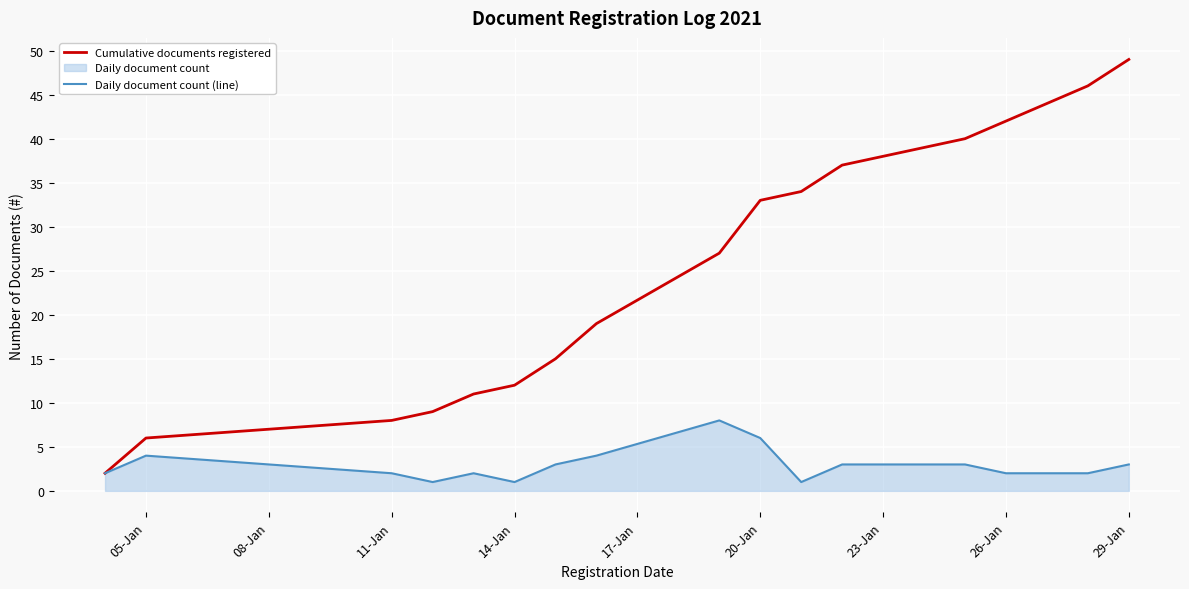

Does the chart display data point markers on the line(s)?

No